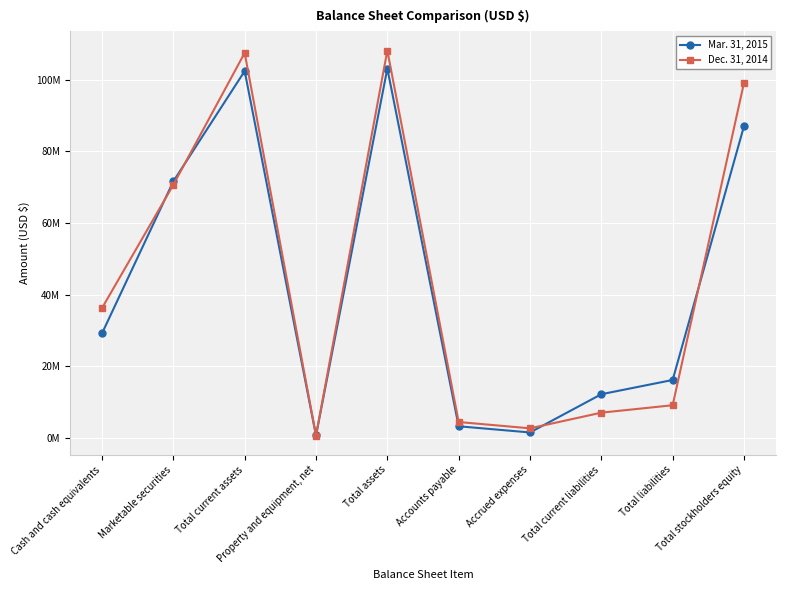

Which series has the largest total across all categories?

Dec. 31, 2014